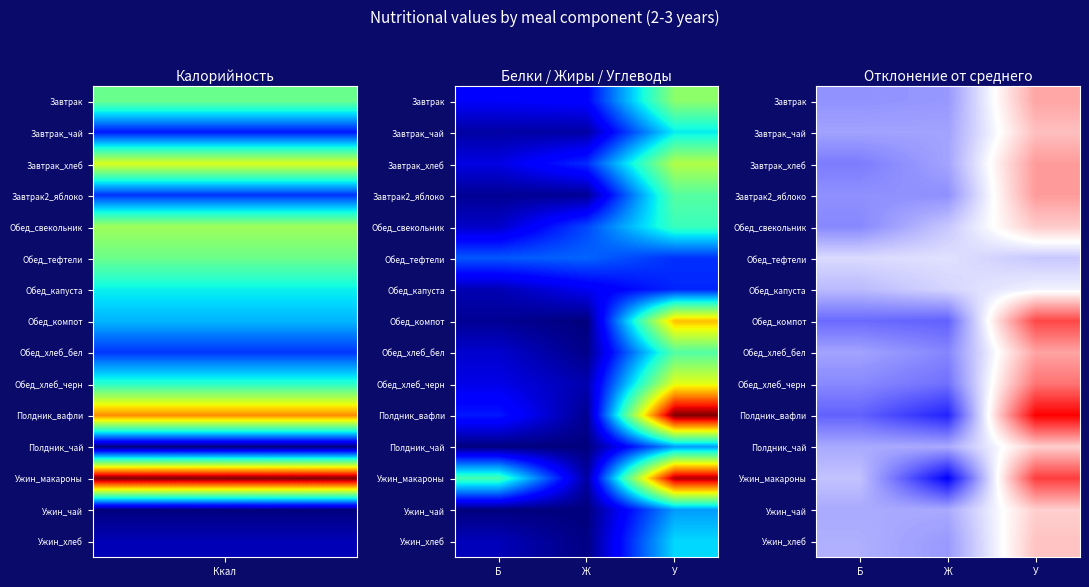

The value of Ужин_макароны at У is 10.4. True or false?

True